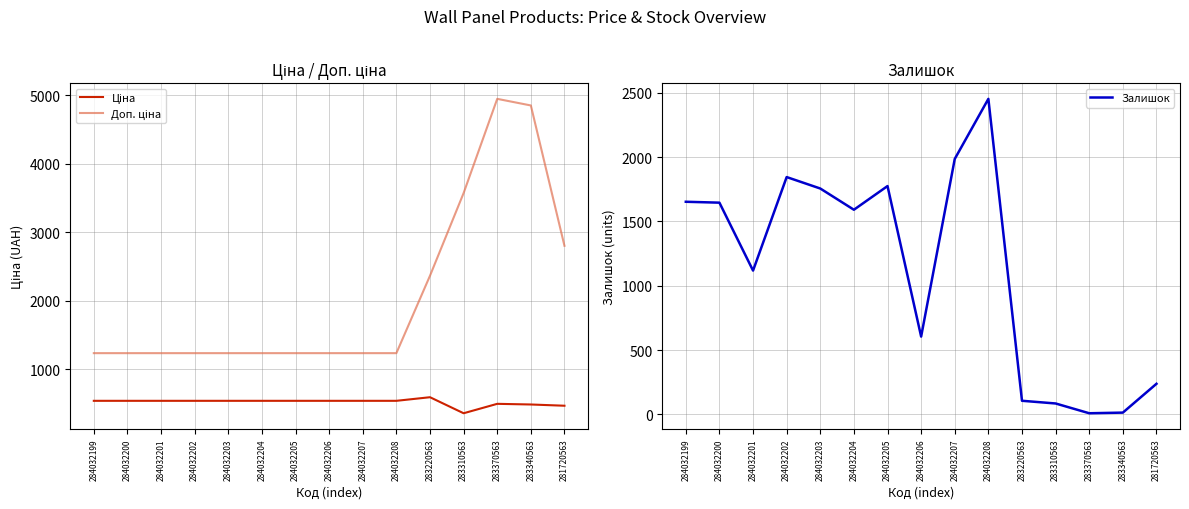

Does the chart have visible grid lines?

Yes